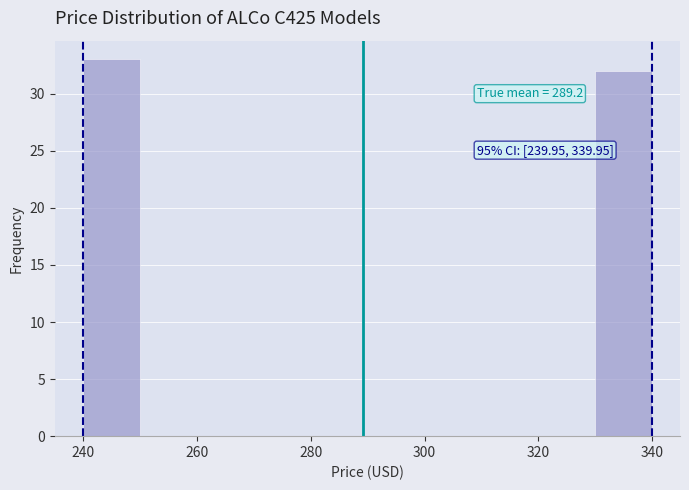

Over which range of the x-axis is the bar tallest?

240 to 250